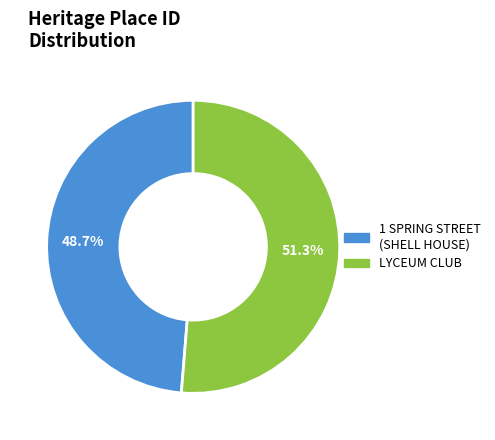

What is the total percentage of 1 SPRING STREET (SHELL HOUSE) and LYCEUM CLUB?

100.0%